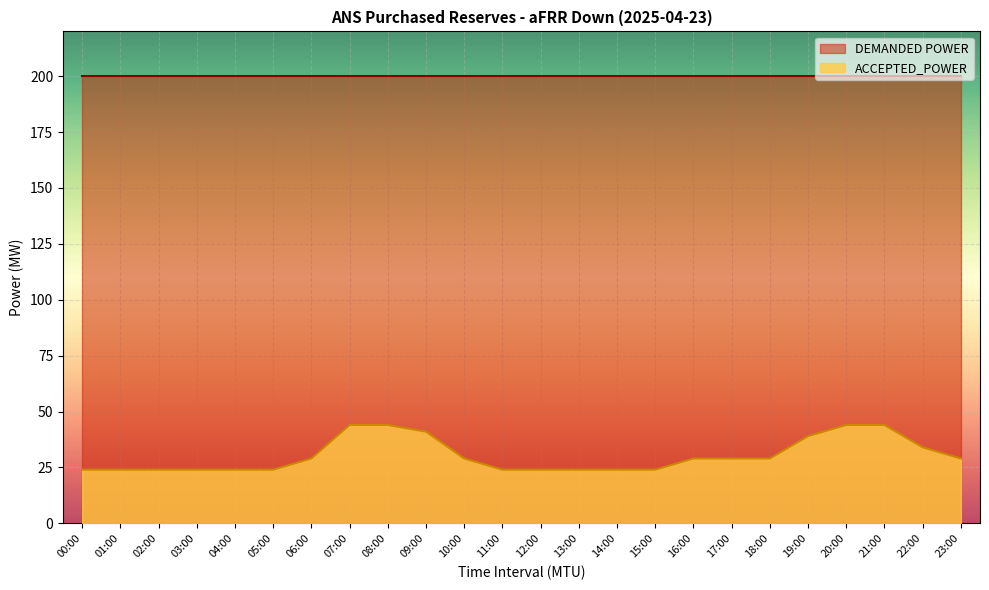

What is the label of the 10th point from the right?

14:00